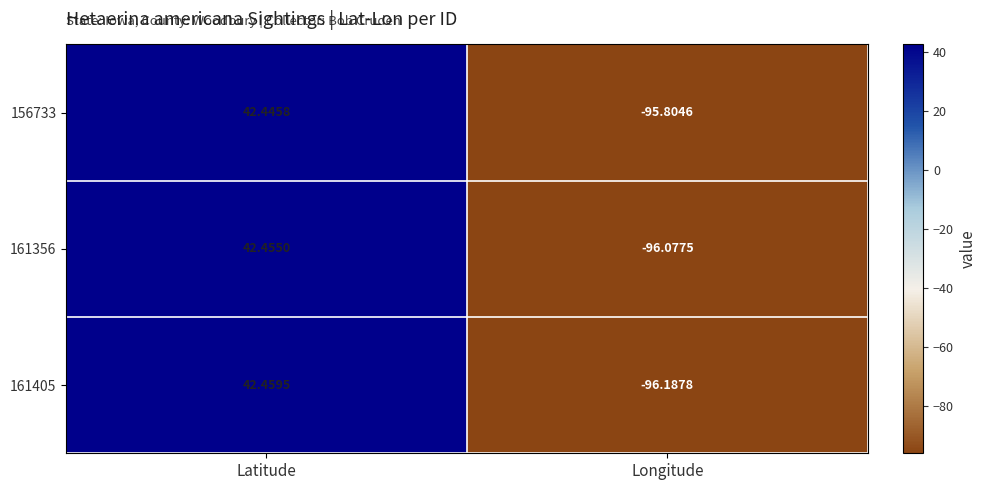

Between Latitude and Longitude, which series saw the biggest shift?

161405